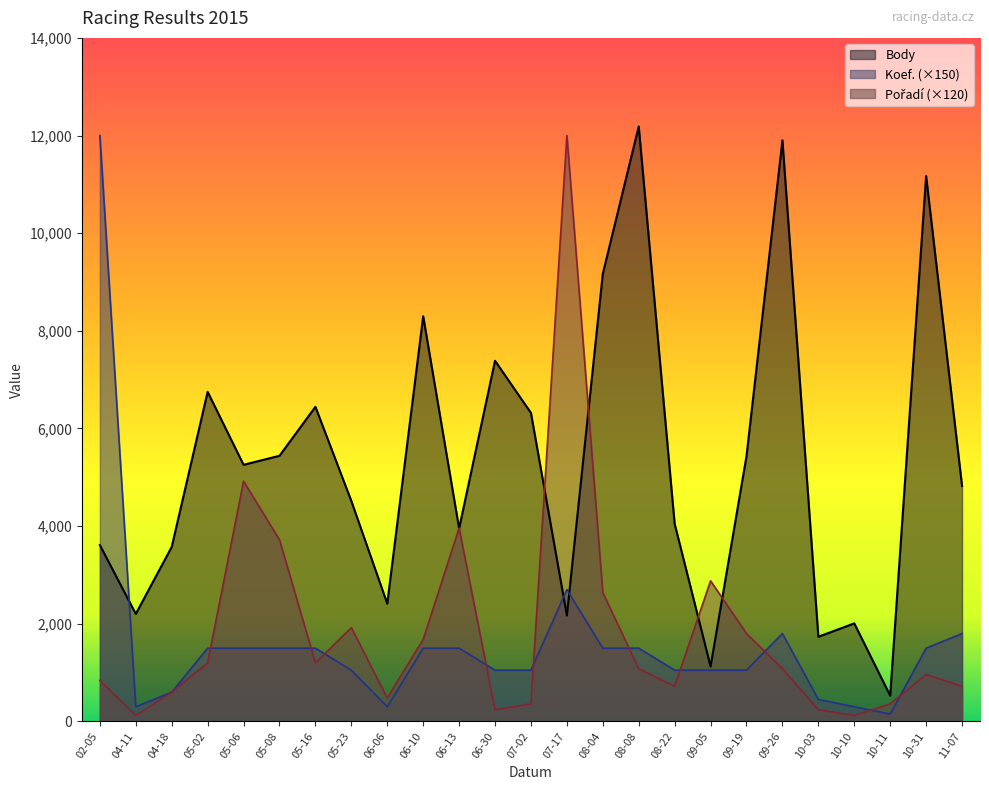

The value of Body at 10-03 is 1734. True or false?

True